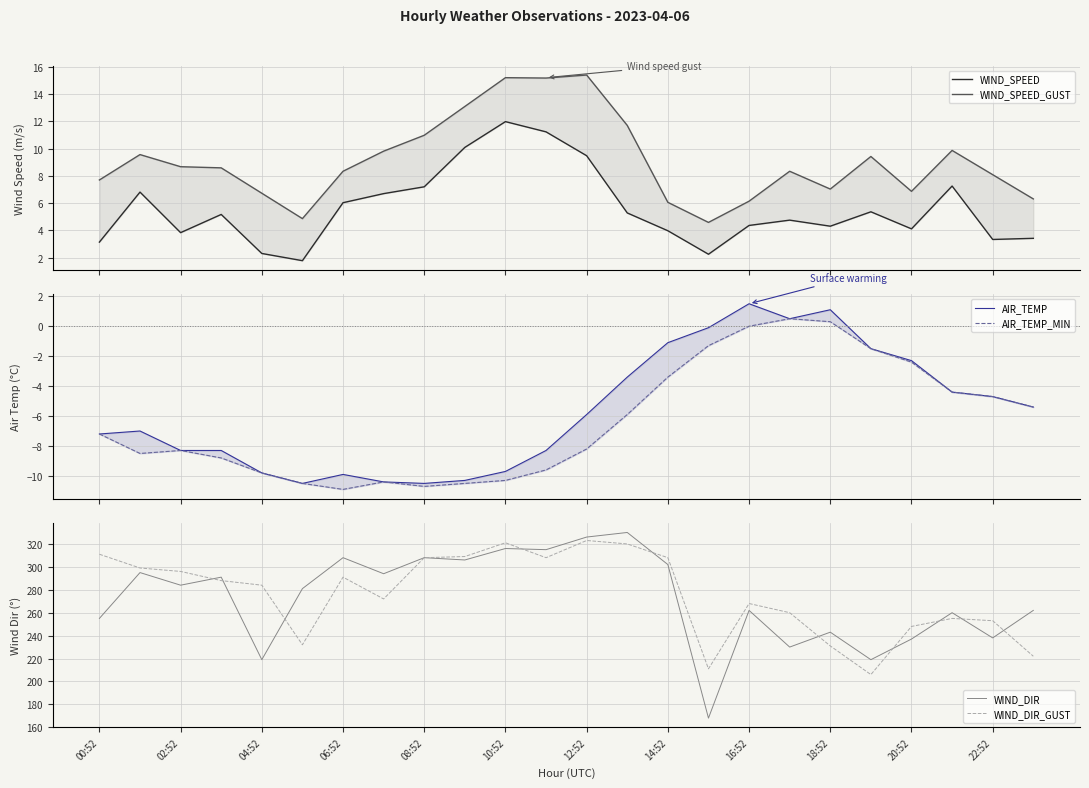

The WIND_DIR_GUST series shows 268 at 16:52. True or false?

True